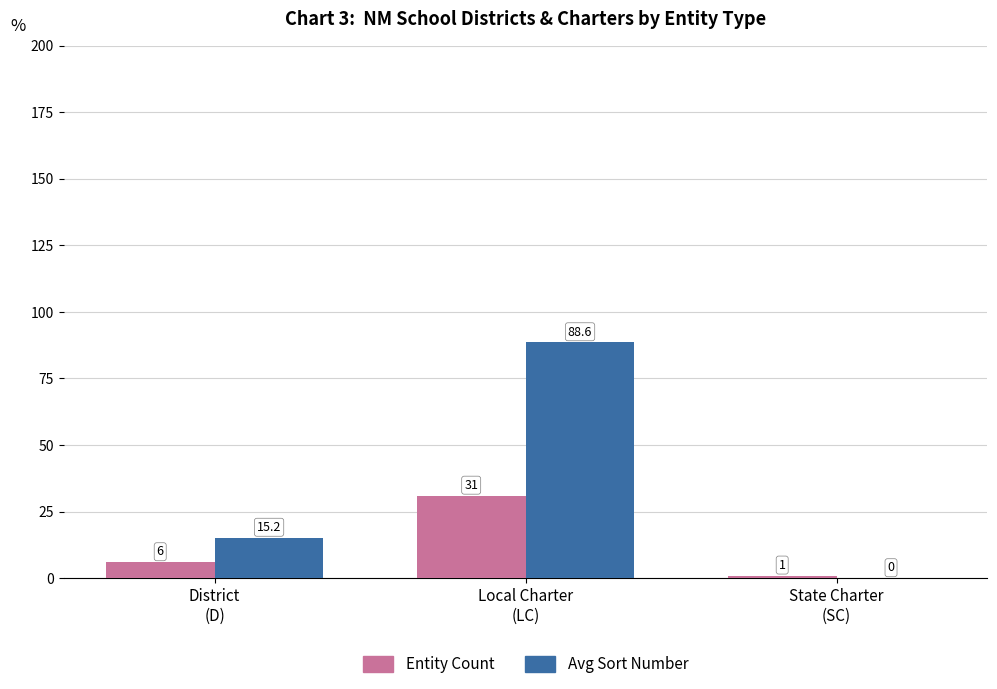

Reading left to right, what are all the values shown in this chart?

Entity Count: 6.0	31.0	1.0
Avg Sort Number: 15.2	88.6	0.0